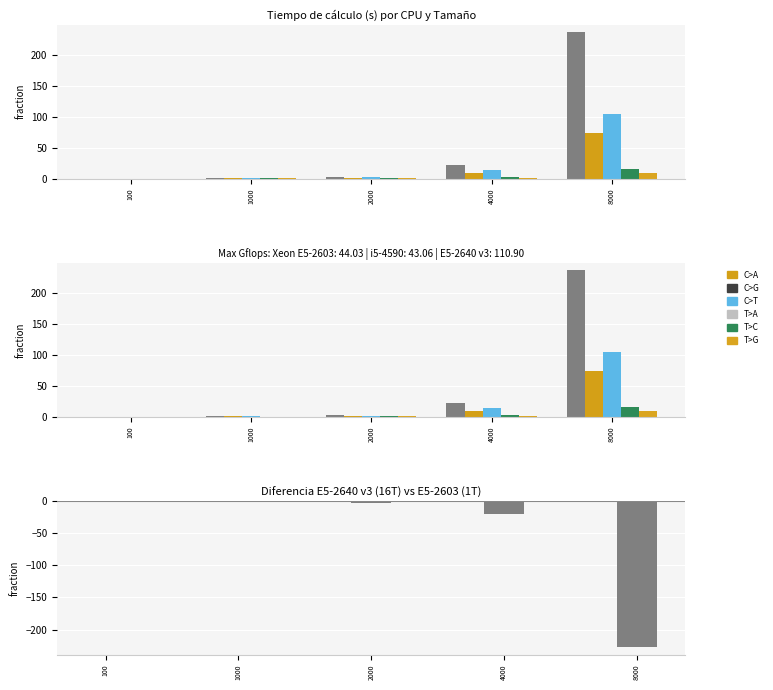

Which series has the largest range (max minus min)?

Xeon E5-2603 v3